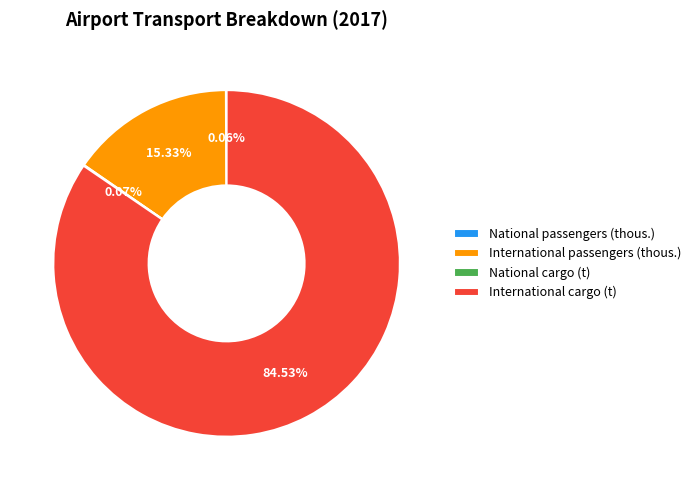

Approximately how many times larger is the value at International cargo (t) compared to International passengers (thous.)?

5.5